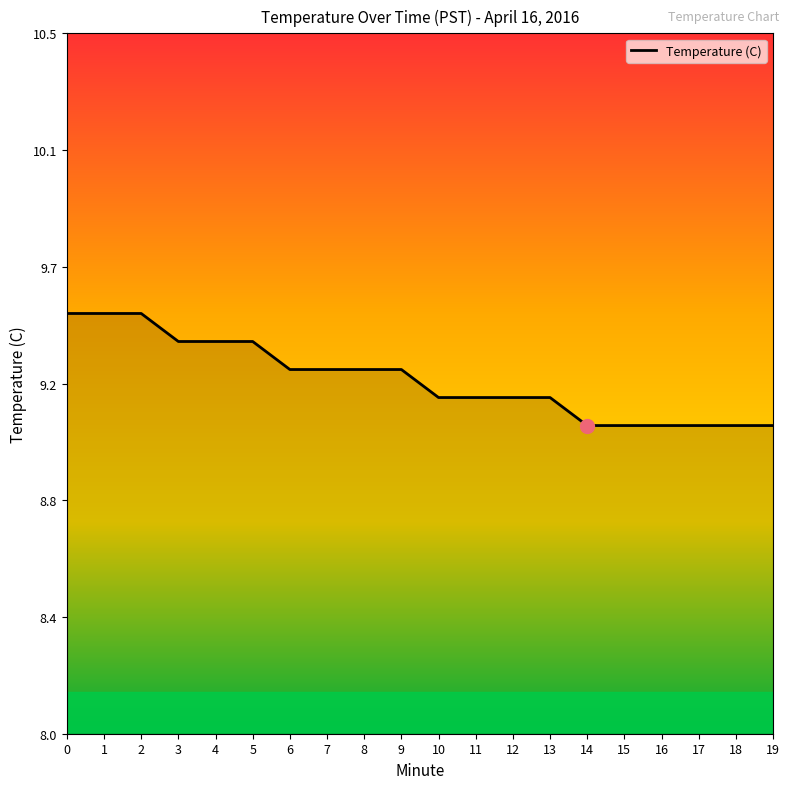

Which label corresponds to the smallest value in the chart?

14